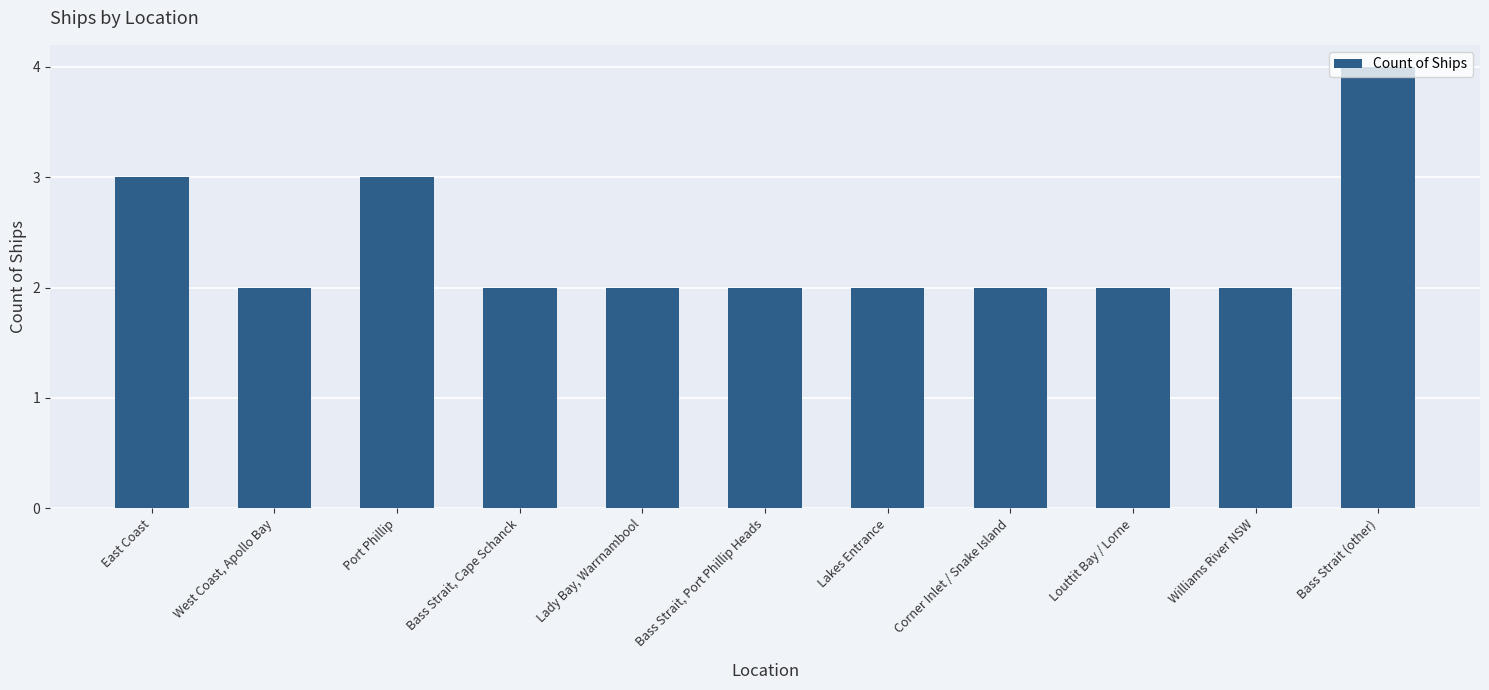

What is the greatest value displayed?

4